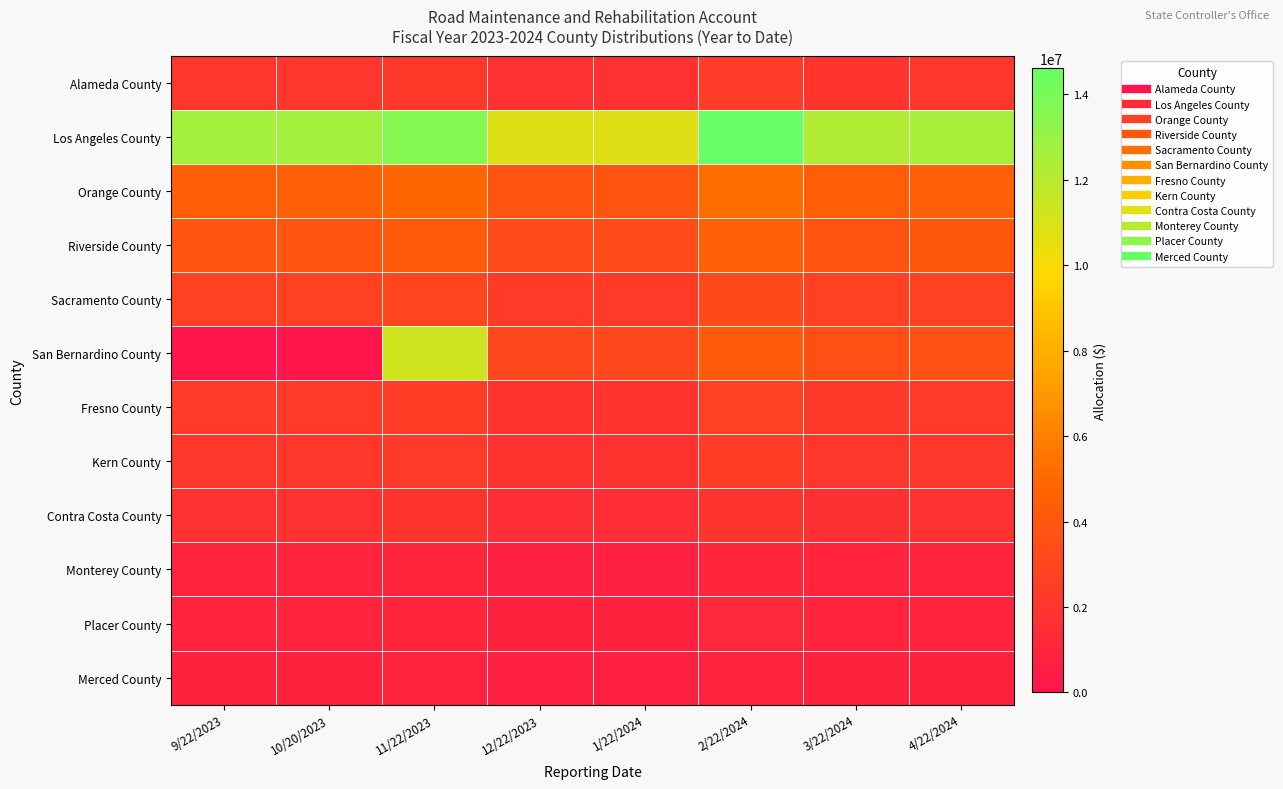

Which series has the largest range (max minus min)?

San Bernardino County